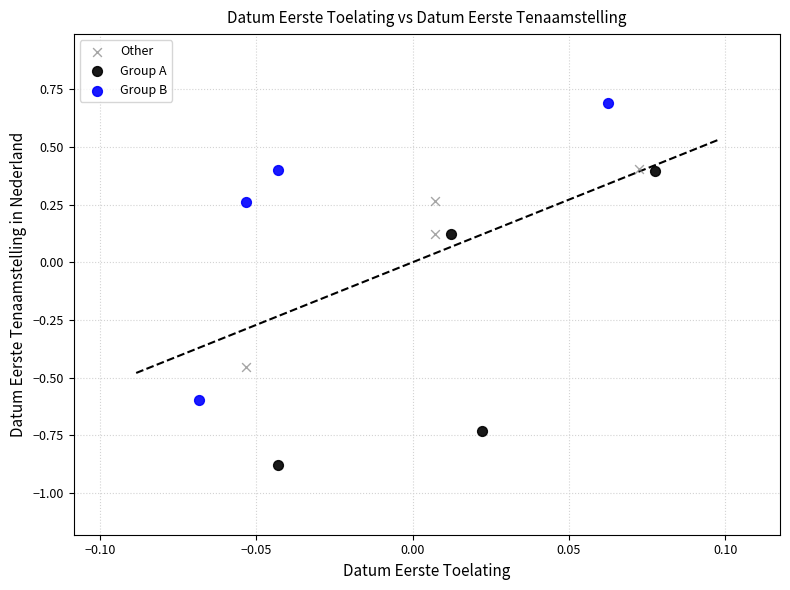

Which series reaches the minimum Y coordinate?

Group A